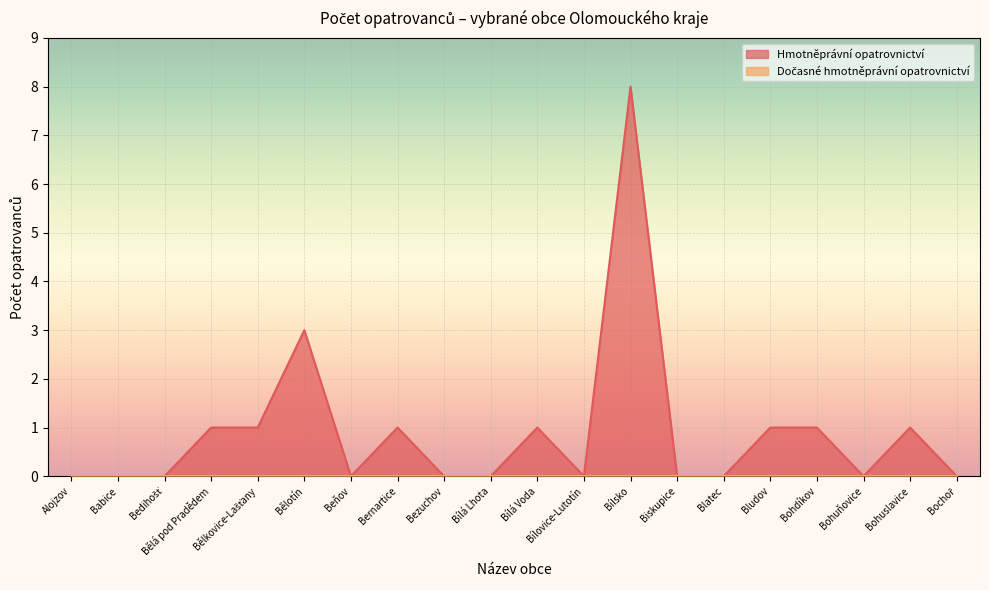

How many interior local valleys (lower than both neighbors) does the data have?

3